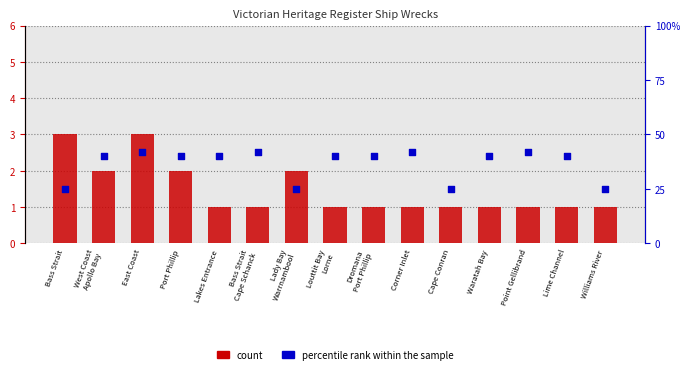

Which series has the largest Y range (max minus min)?

percentile rank within the sample